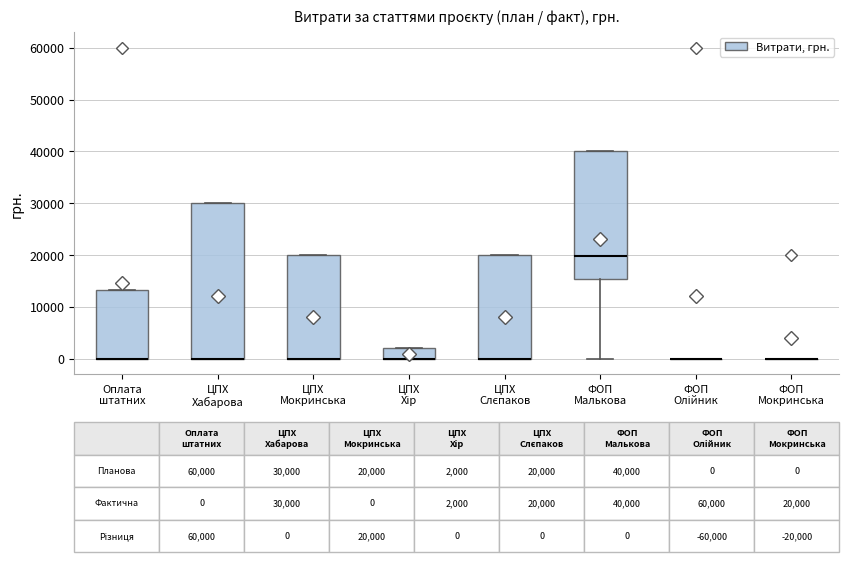

Which box is the tallest, from its lower edge to its upper edge?

ЦПХ Хабарова